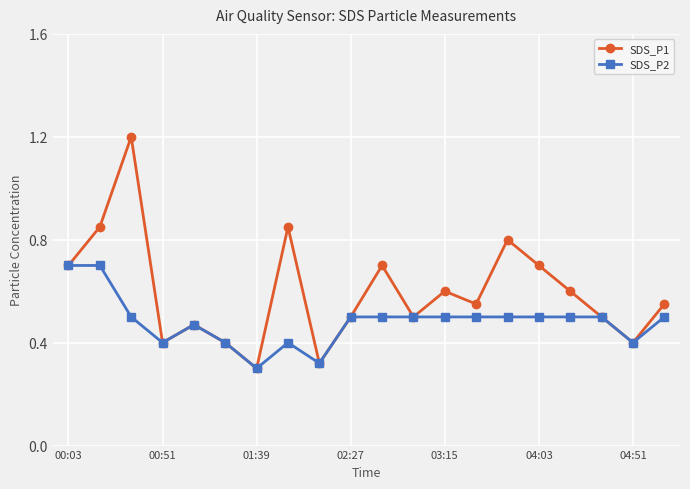

How many interior local peaks does the SDS_P1 series have?

6